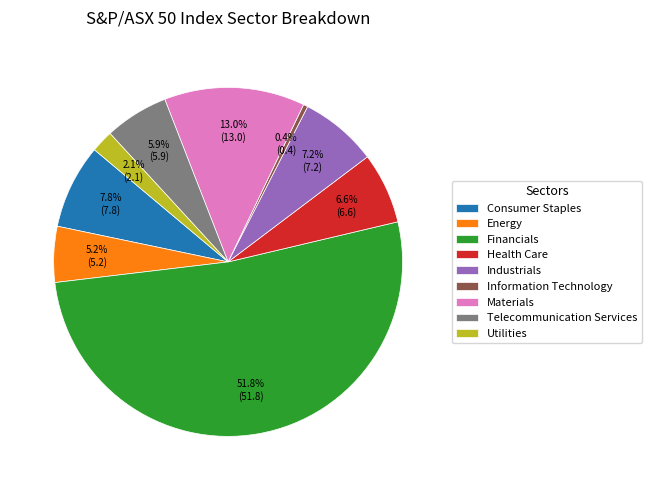

What is the largest slice in the pie chart?

Financials